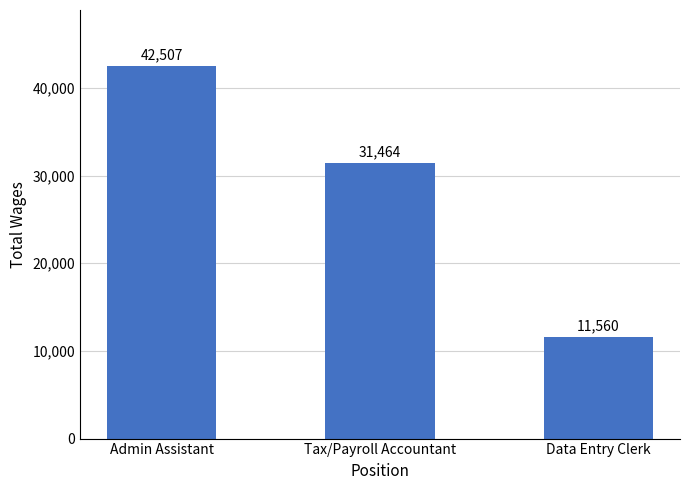

What is the sum of all values?

85531